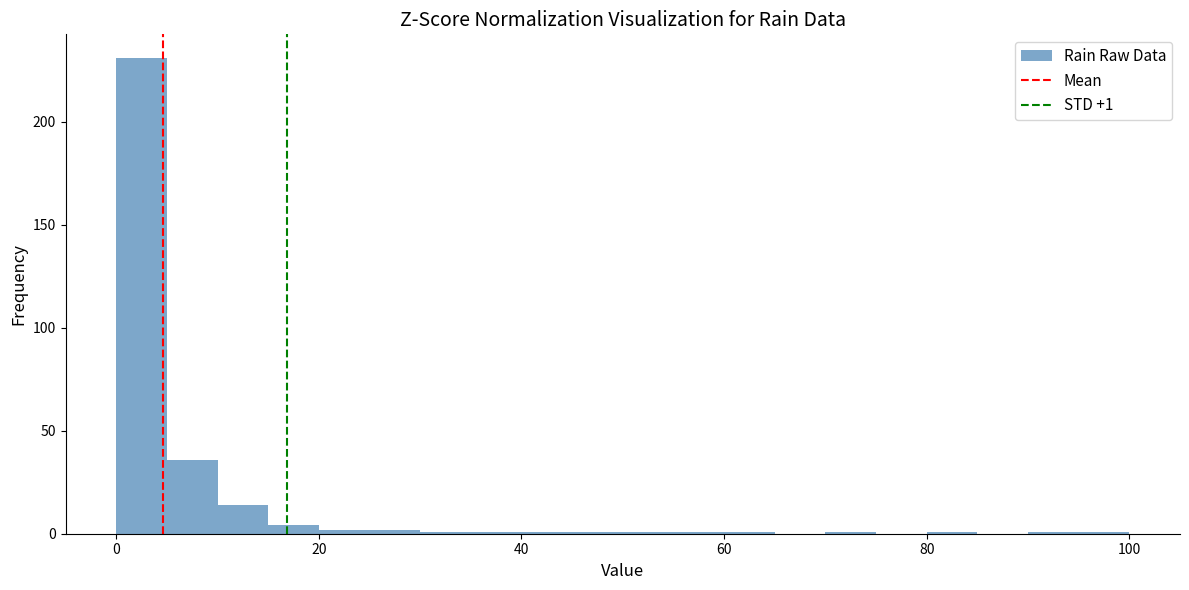

Around what value on the x-axis is the tallest bar? Give the approximate position of its centre, as read against the axis.

2